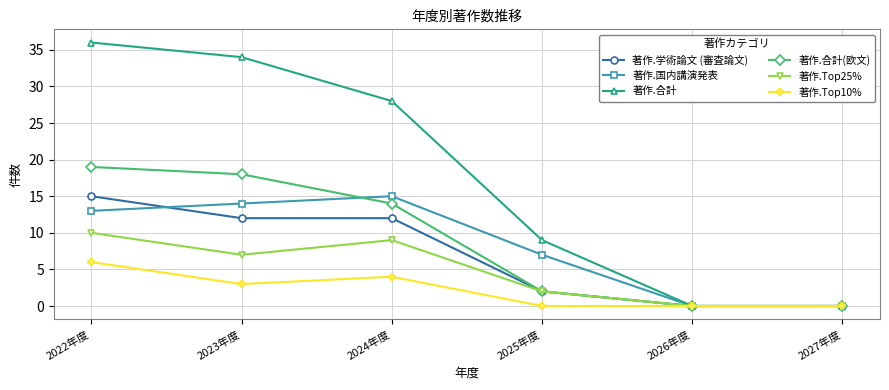

What is the label of the 5th point from the left?

2026年度